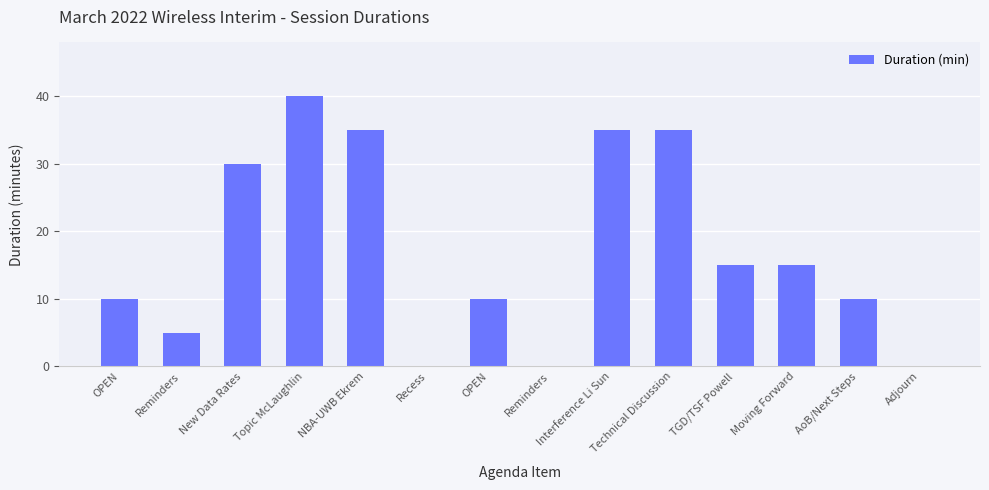

How many categories are shown in the chart?

14